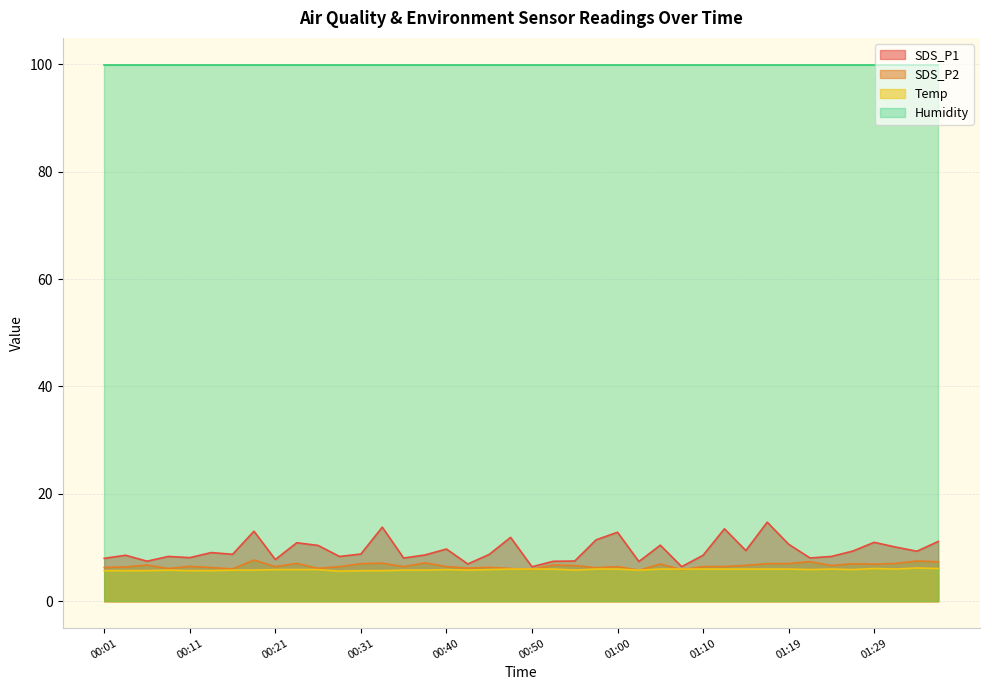

What is the difference between the maximum and minimum values in the Temp series?

0.6